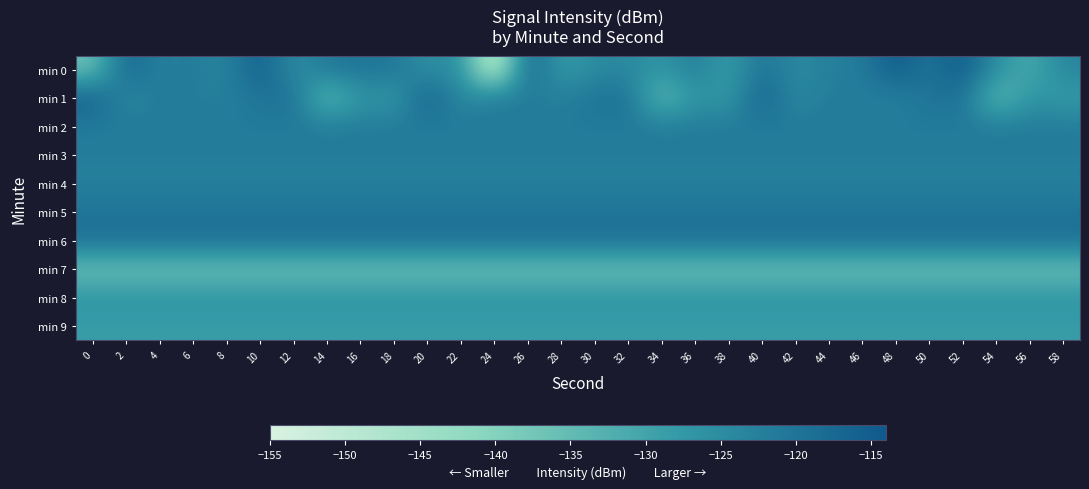

Between 24 and 44, which is larger?

44